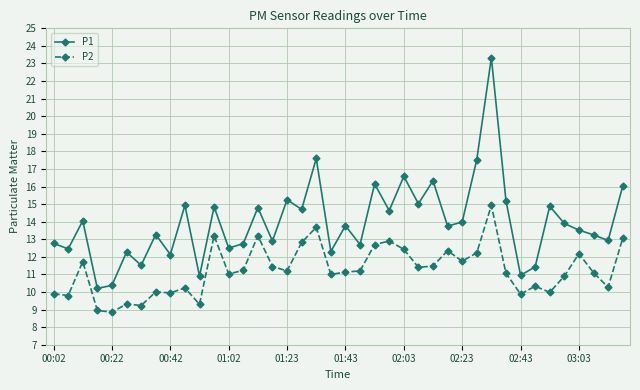

Which series has the largest total across all categories?

P1